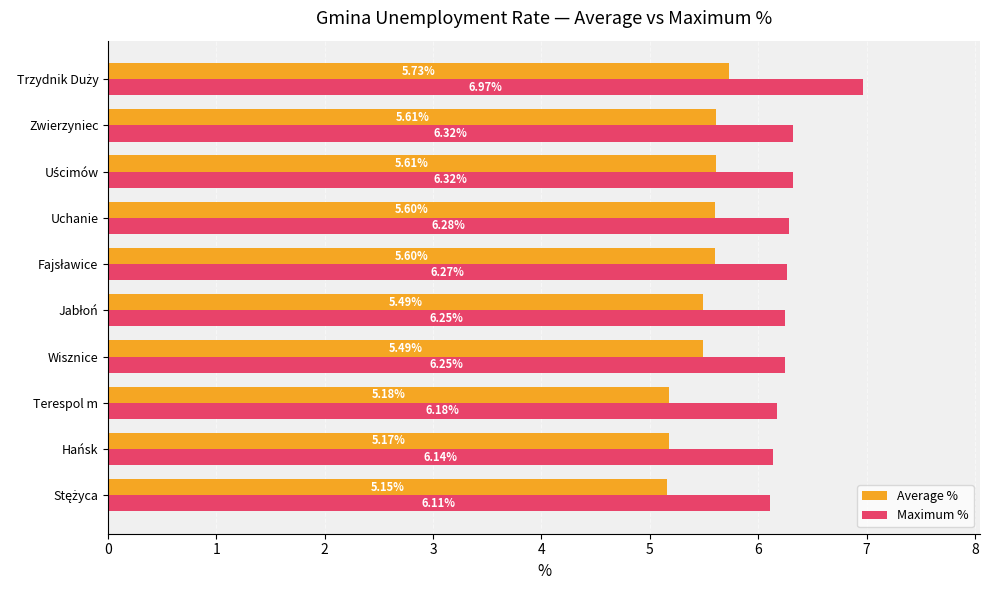

Rank the series by their average value, from lowest to highest.

Average %, Maximum %